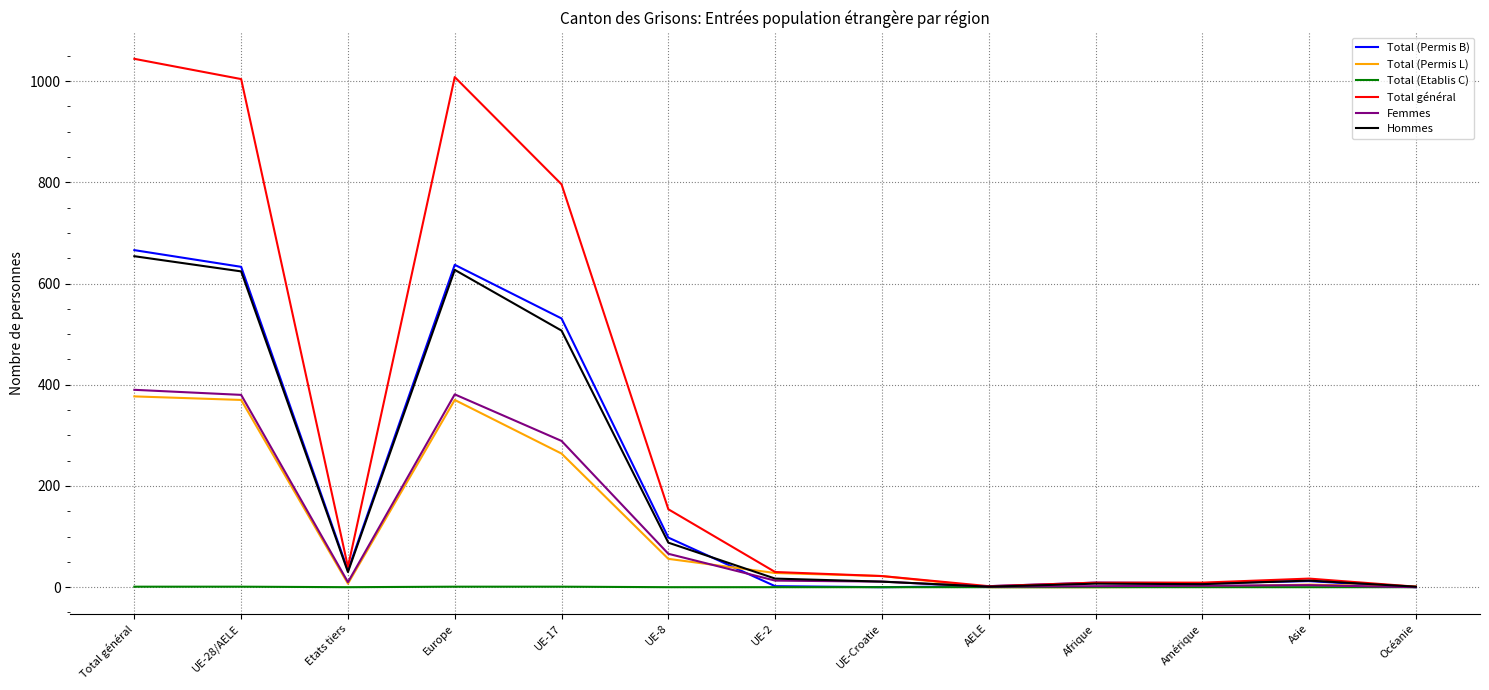

The Femmes series shows 10 at Etats tiers. True or false?

True